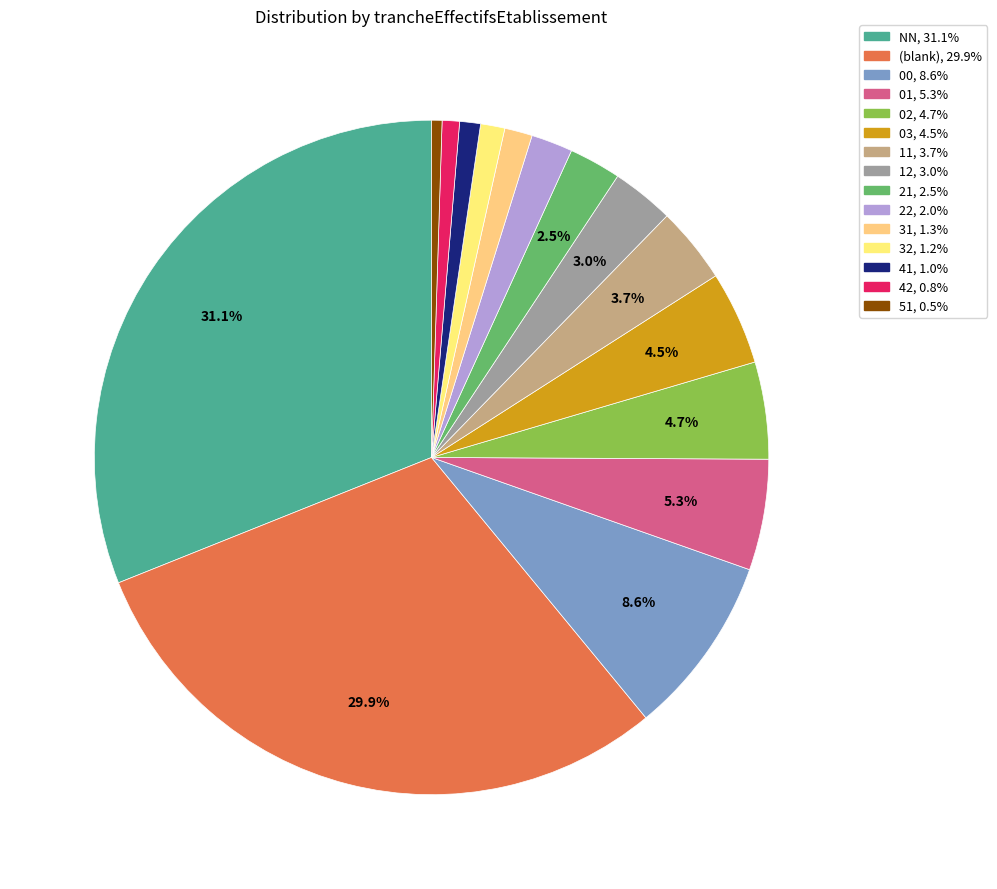

How many segments does this pie chart have?

15